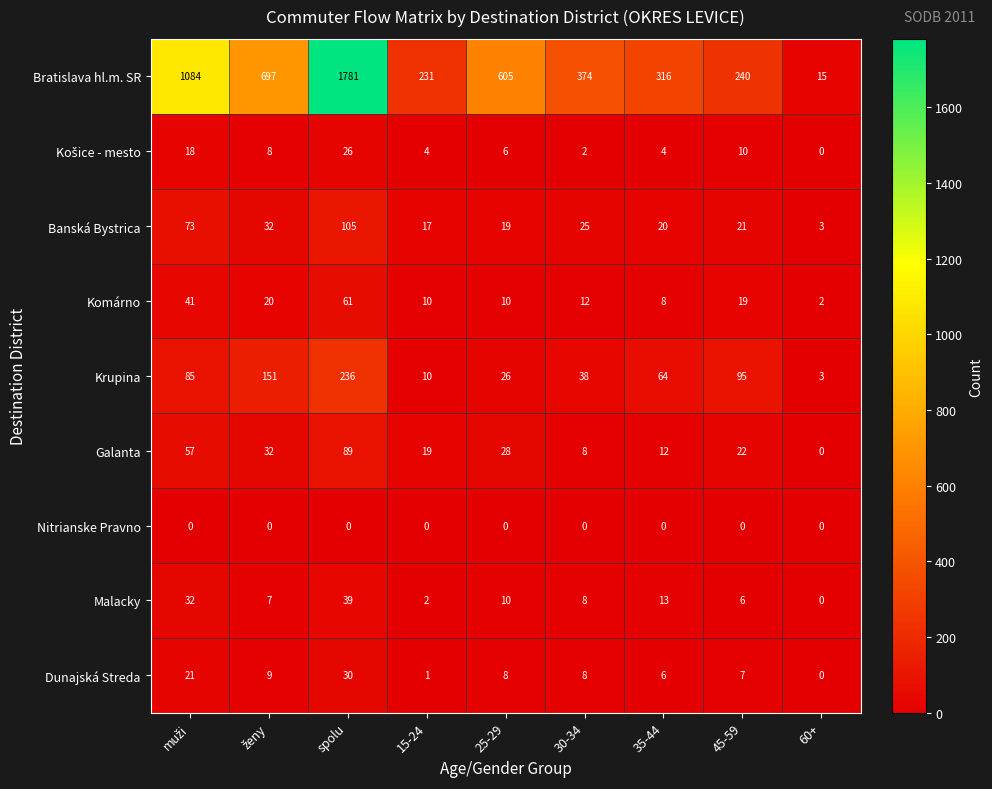

What is the approximate value of Bratislava hl.m. SR at 60+?

15